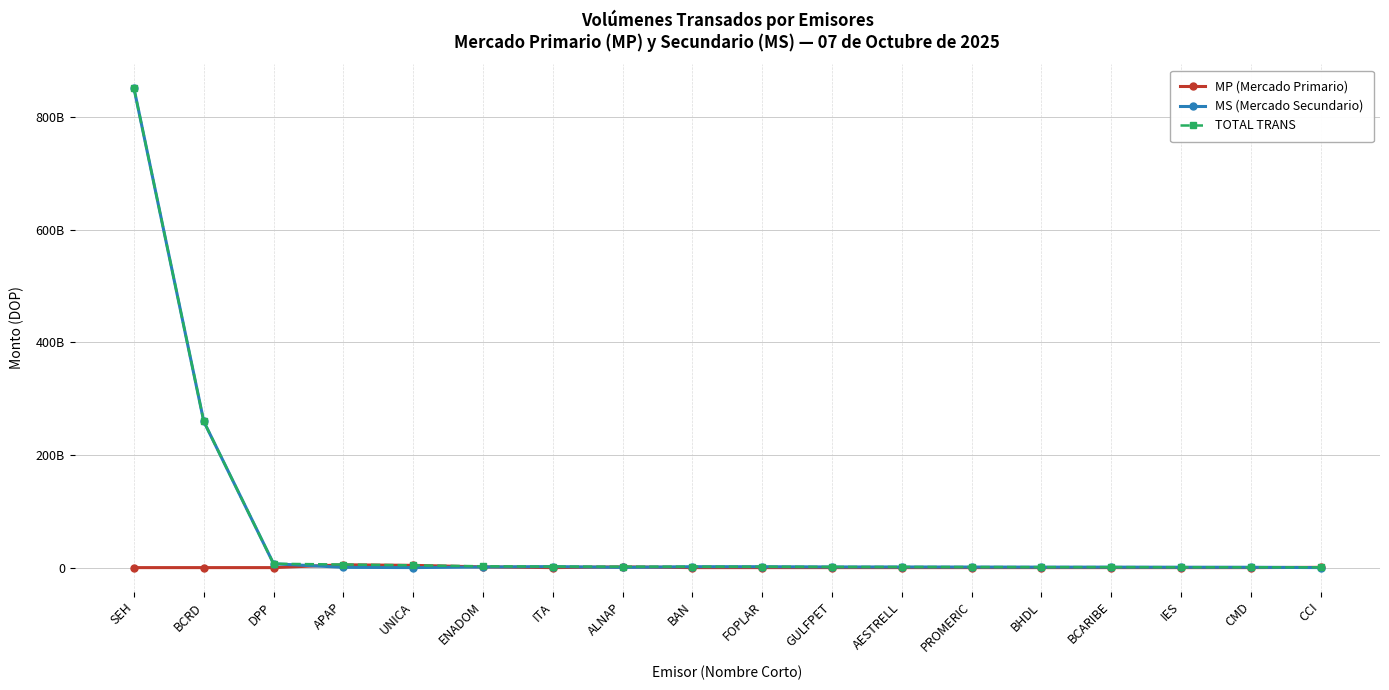

What position from the right is UNICA?

14